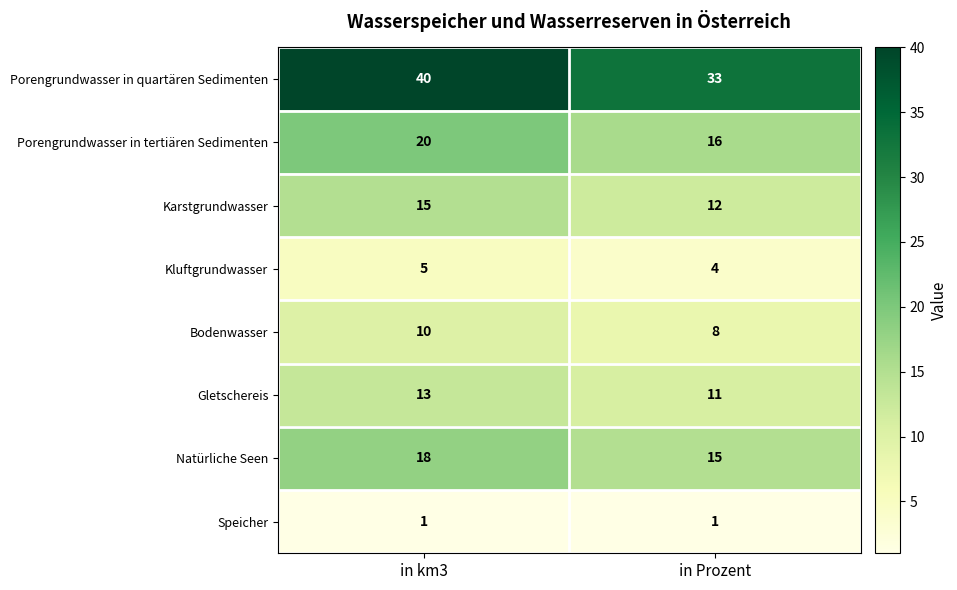

Which label corresponds to the largest value in the chart?

in km3